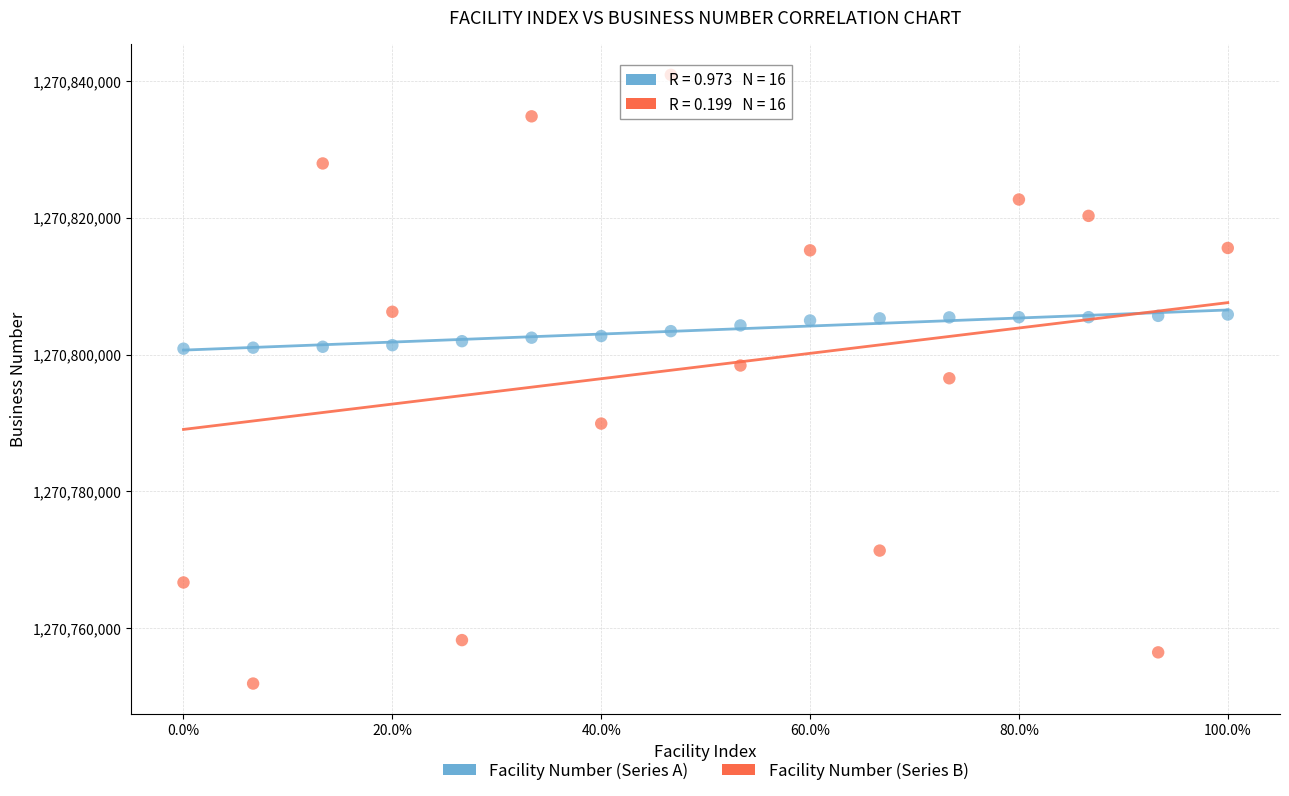

Which series reaches the minimum Y coordinate?

Facility Number (Series B)